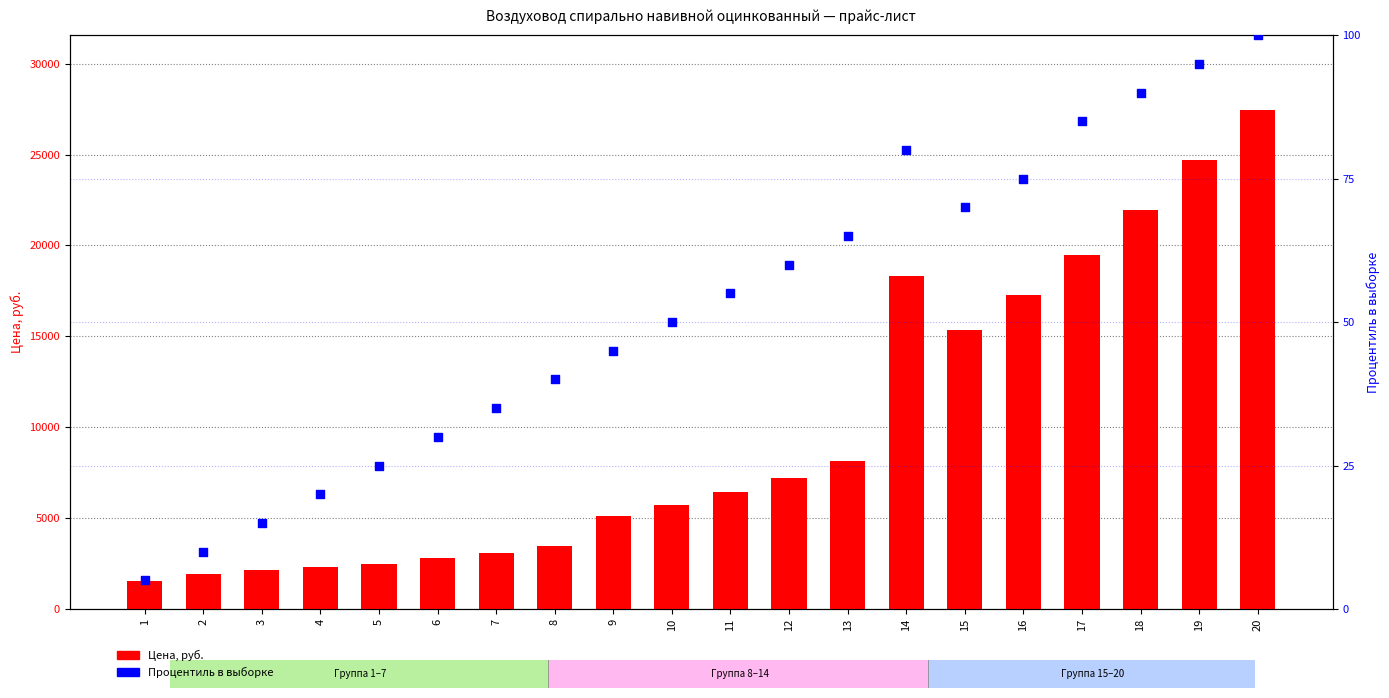

Is the value of Процентиль в выборке at 1 greater than the value of Цена, руб. at 1?

No